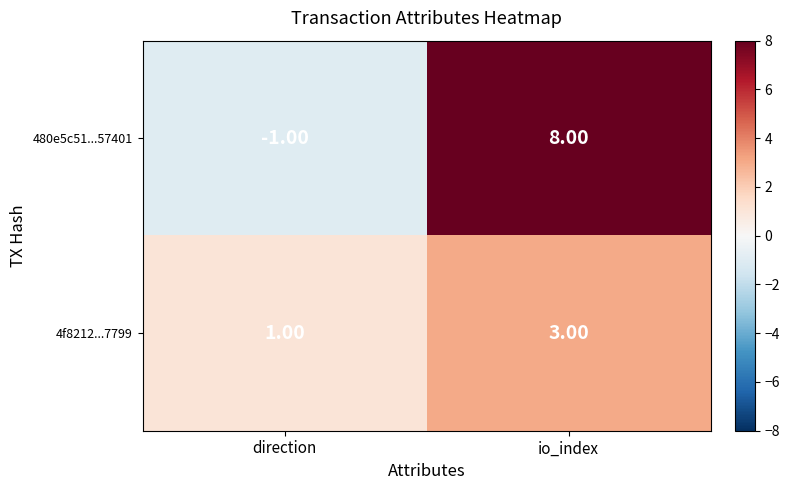

What is the difference between the highest and lowest values at direction?

2